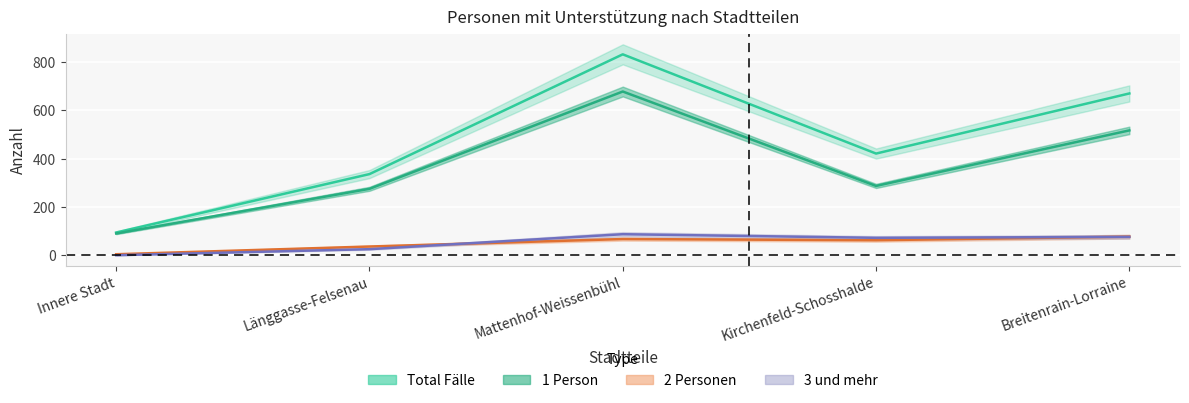

The Total Fälle series shows 336 at Länggasse-Felsenau. True or false?

True